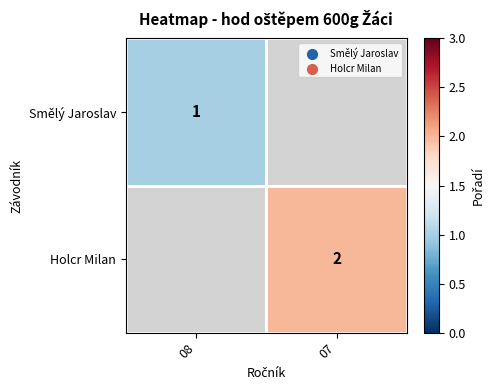

True or false: Smělý Jaroslav has a value of 1 at 08.

True